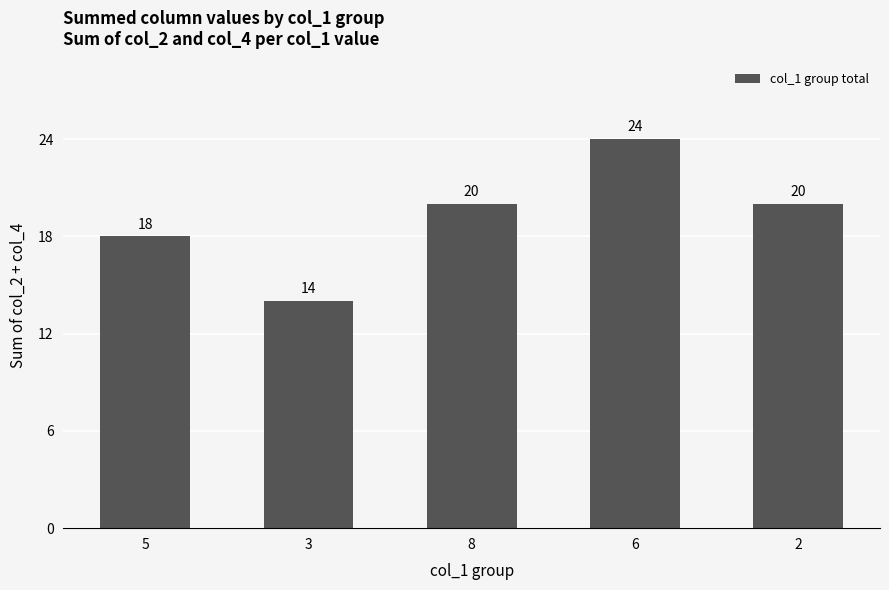

How many bars are there in total?

5